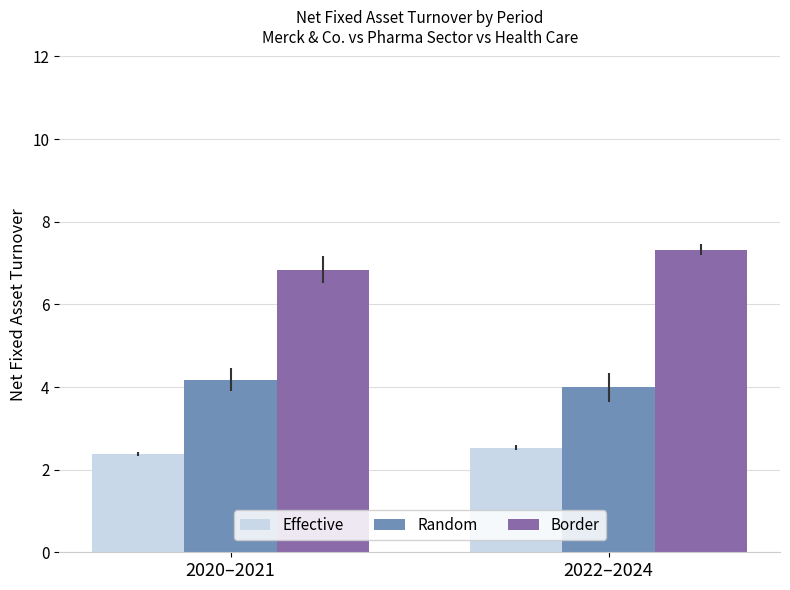

Which series changed the most between 2020–2021 and 2022–2024?

Border